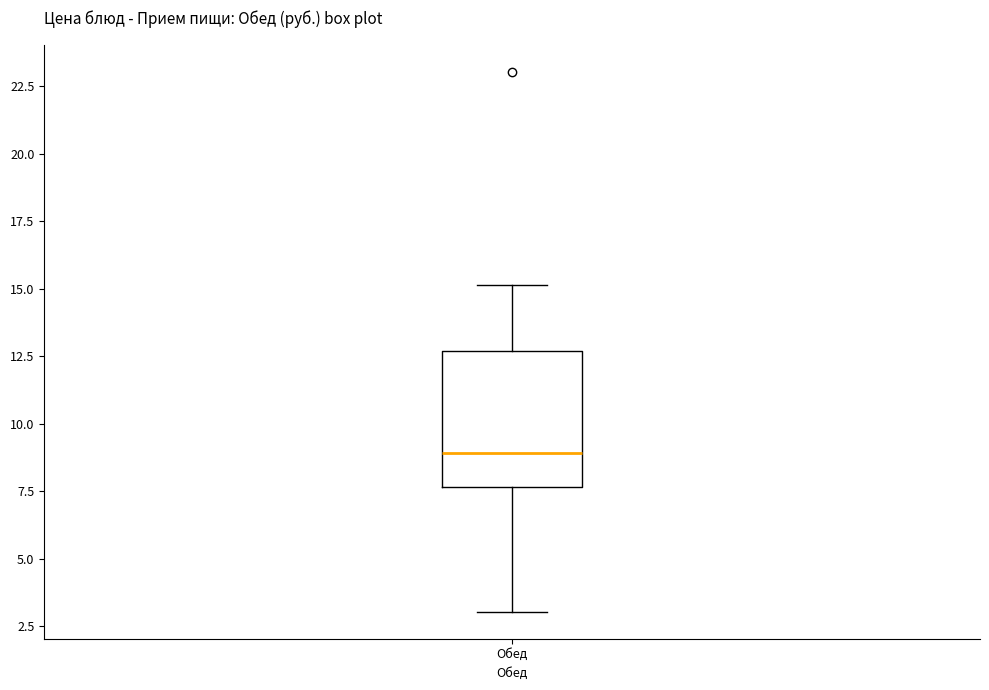

Where does the upper whisker of the box for Обед end on the y-axis? The values are not printed on the chart, so give them approximately, as read against the axis.

15.0